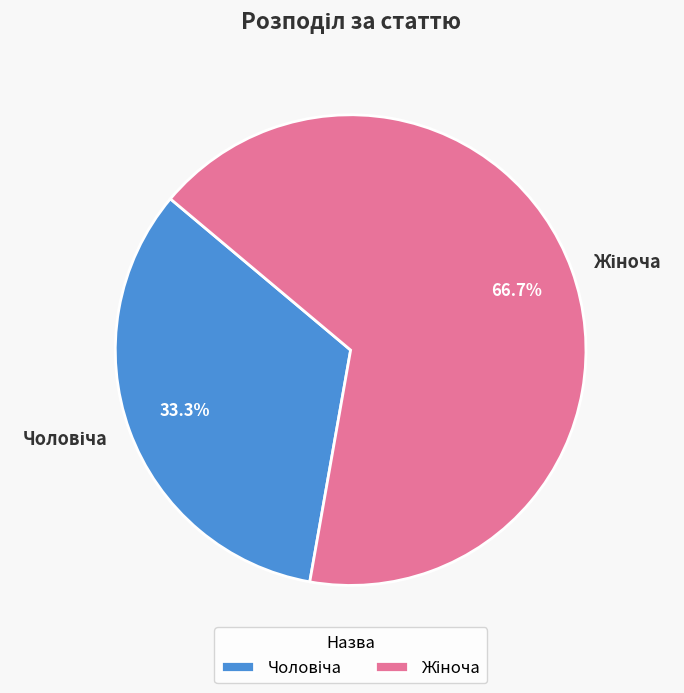

Is there any slice that represents more than half of the pie?

Yes